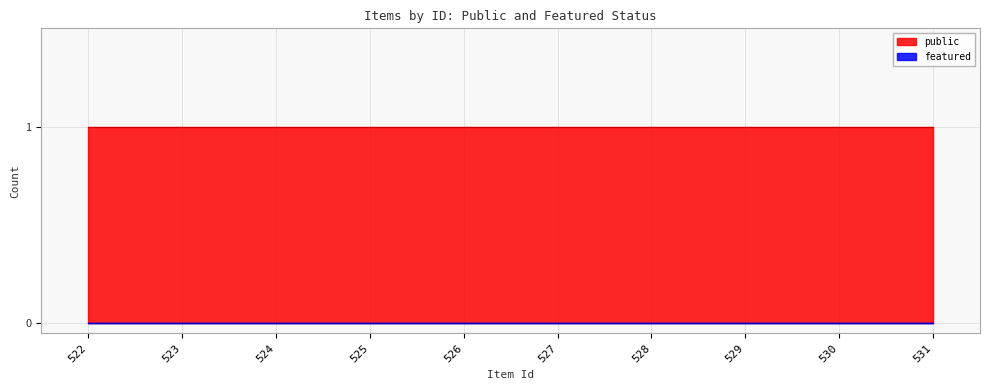

True or false: featured has a value of 0 at 528.

True